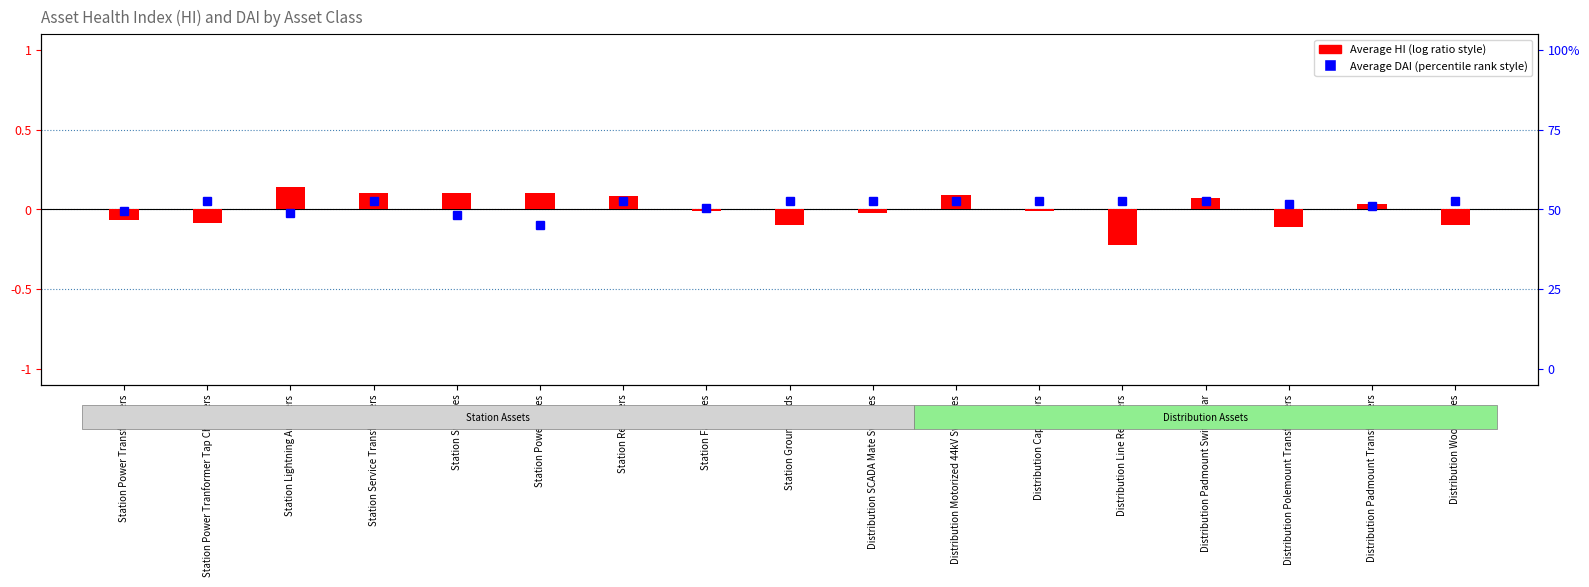

List the labels in order of Average DAI (centered) value, largest first.

Station Power Tranformer Tap Changers, Station Service Transformers, Station Reclosers, Station Ground Grids, Distribution SCADA Mate Switches, Distribution Motorized 44kV Switches, Distribution Capacitors, Distribution Line Reclosers, Distribution Padmount Switchgear, Distribution Wood Poles, Distribution Polemount Transformers, Distribution Padmount Transformers, Station Facilities, Station Power Transformers, Station Lightning Arresters, Station Switches, Station Power Fuses